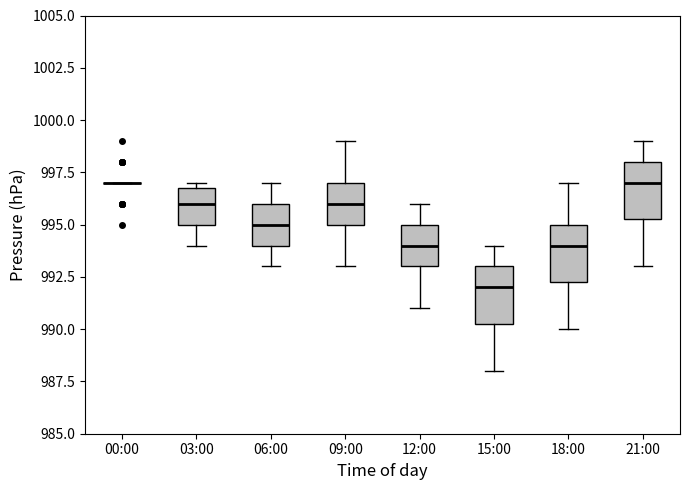

Reading left to right, transcribe this box plot: for each box, give where its median line is, the range the box spans, and where its two whiskers end, as read against the y-axis. The values are not printed on the chart, so give them approximately, as read against the axis.

00:00: box collapsed to a line at 997.0, whiskers 997.0 to 997.0
03:00: median 996.0, box 995.0 to 997.0, whiskers 994.0 to 997.0 (just above the box's upper edge)
06:00: median 995.0, box 994.0 to 996.0, whiskers 993.0 to 997.0
09:00: median 996.0, box 995.0 to 997.0, whiskers 993.0 to 999.0
12:00: median 994.0, box 993.0 to 995.0, whiskers 991.0 to 996.0
15:00: median 992.0, box 990.5 to 993.0, whiskers 988.0 to 994.0
18:00: median 994.0, box 992.5 to 995.0, whiskers 990.0 to 997.0
21:00: median 997.0, box 995.5 to 998.0, whiskers 993.0 to 999.0